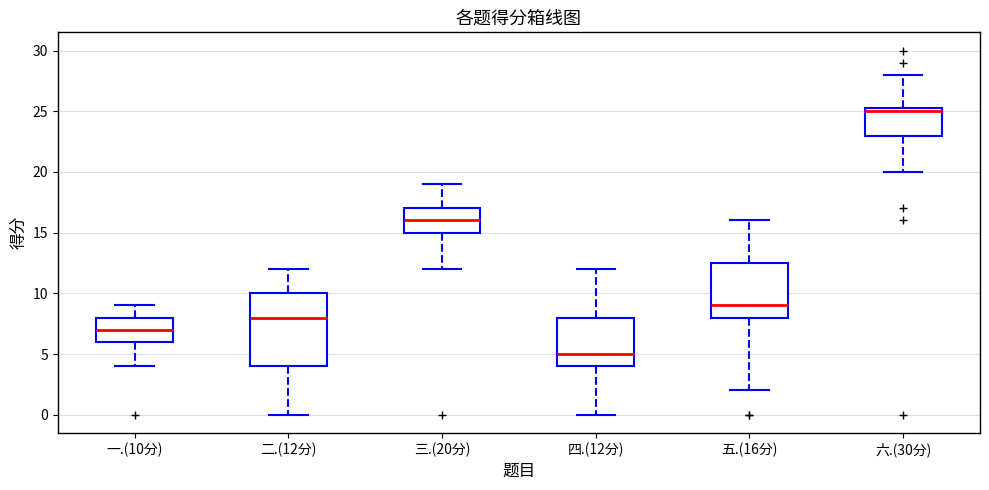

Where is the upper edge of the box for 二.(12分) on the y-axis? The values are not printed on the chart, so give them approximately, as read against the axis.

10.0